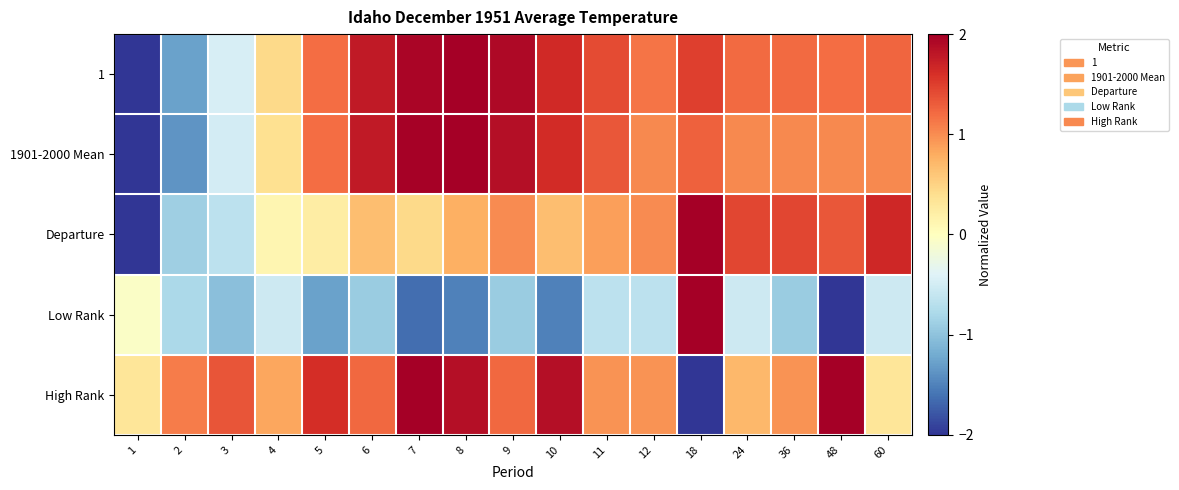

Between 2 and 5, which series saw the biggest shift?

1901-2000 Mean